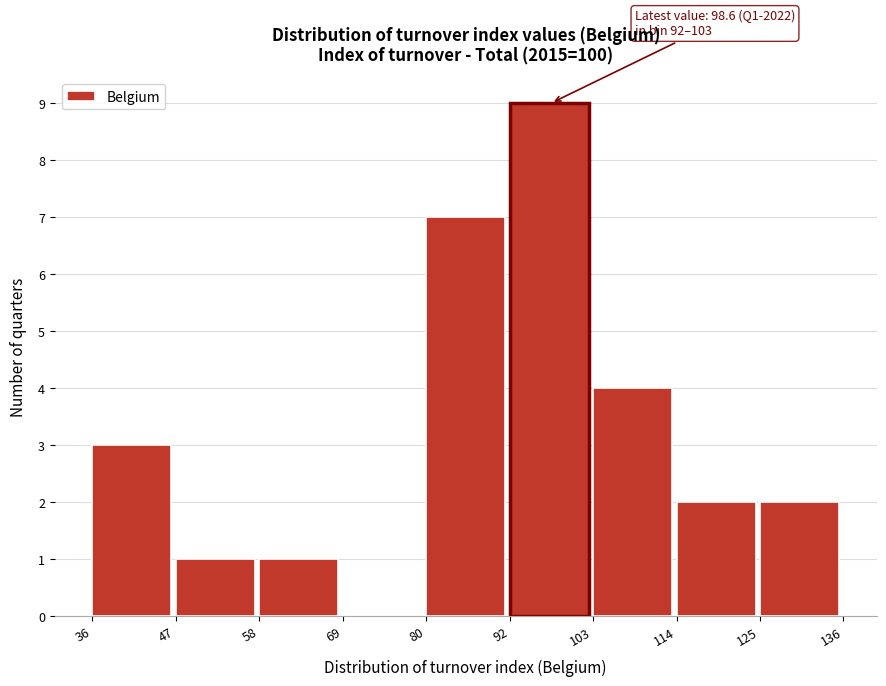

Which range on the x-axis has the tallest bar?

92 to 103